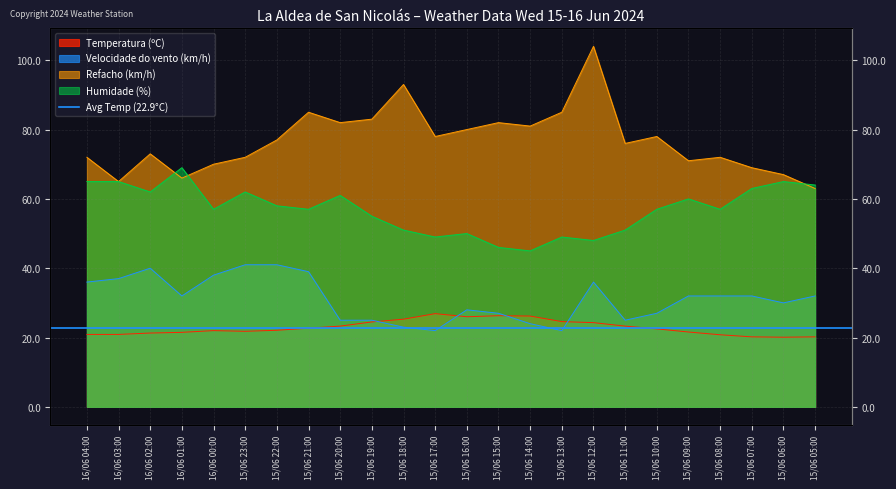

At 15/06 05:00, list the series in order from largest to smallest.

Humidade (%), Refacho (km/h), Velocidade do vento (km/h), Temperatura (ºC)